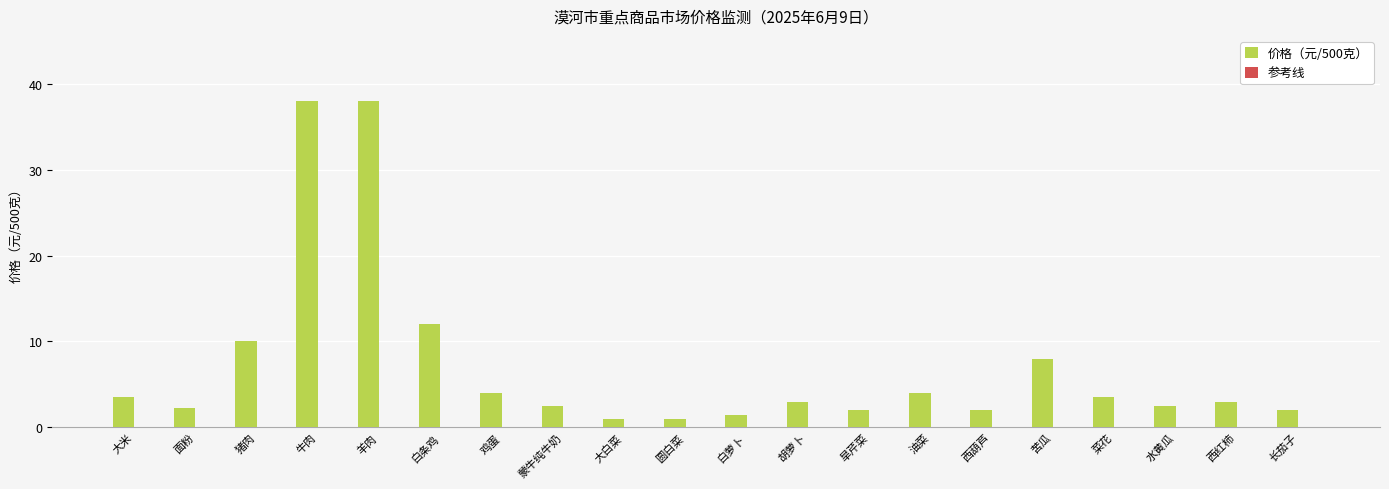

Are the bars horizontal?

No